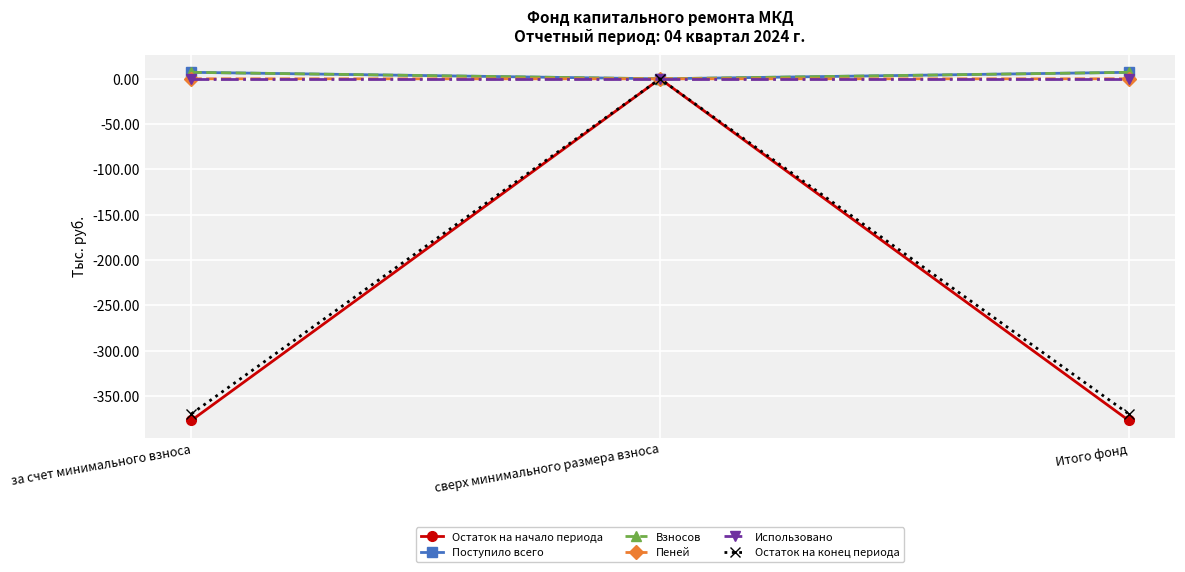

Between за счет минимального взноса and сверх минимального размера взноса, which series saw the biggest shift?

Остаток на начало периода